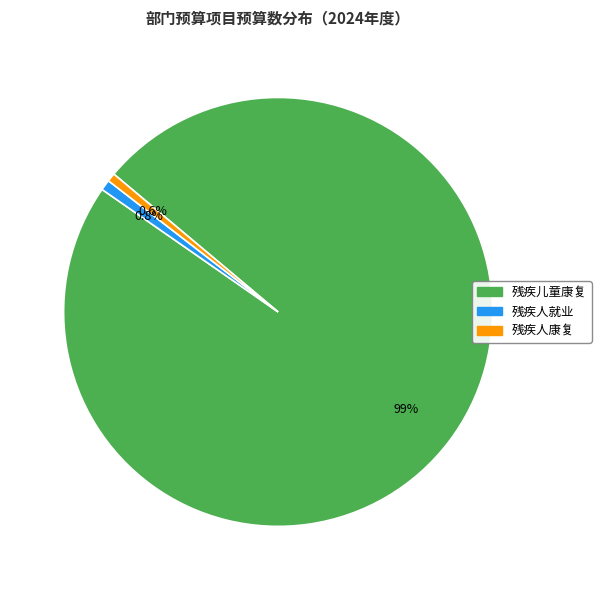

Which slice is the largest?

残疾儿童康复